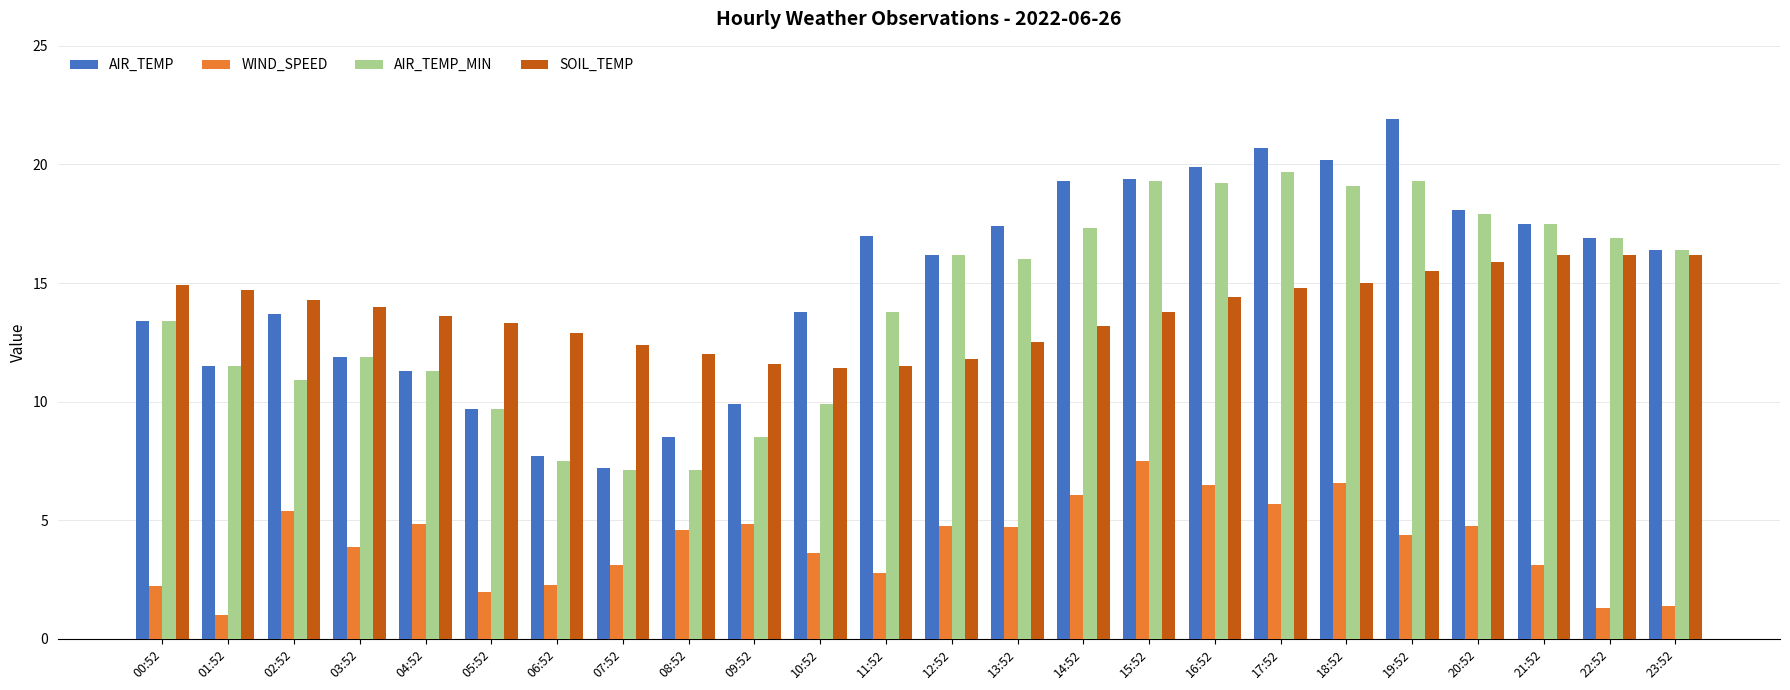

What is the sum of all AIR_TEMP values?

359.5